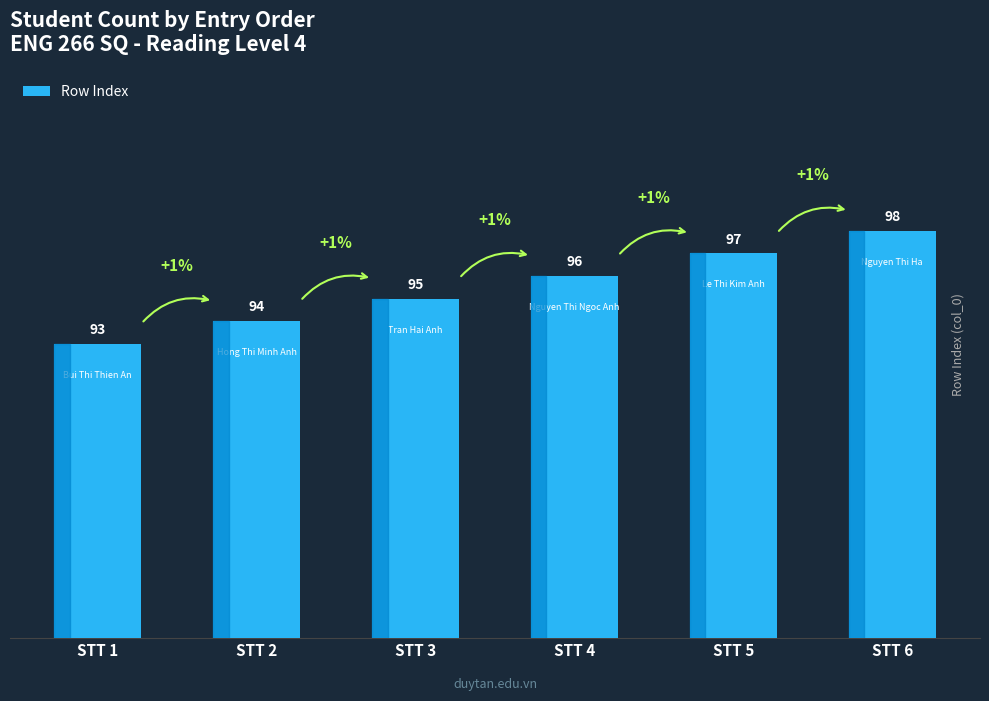

How many values are between 94 and 97?

4